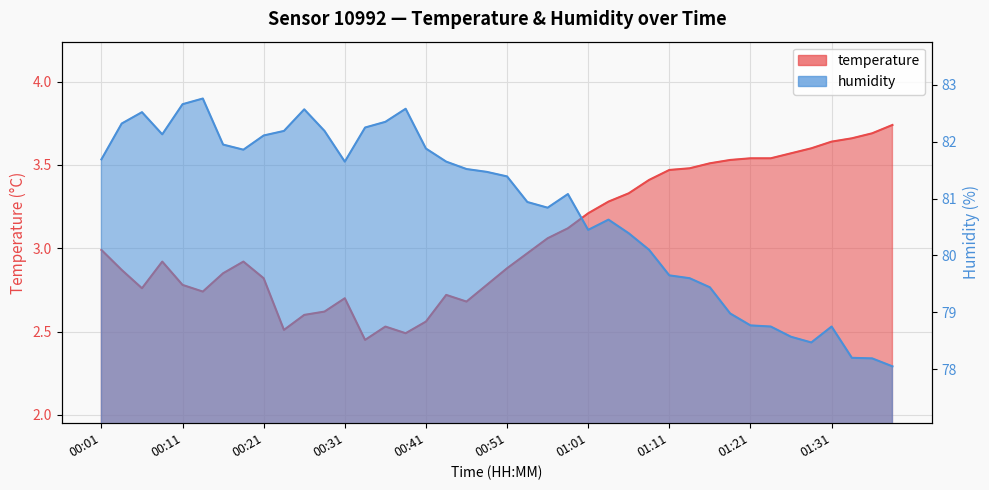

What are all the series names shown in the legend?

temperature, humidity